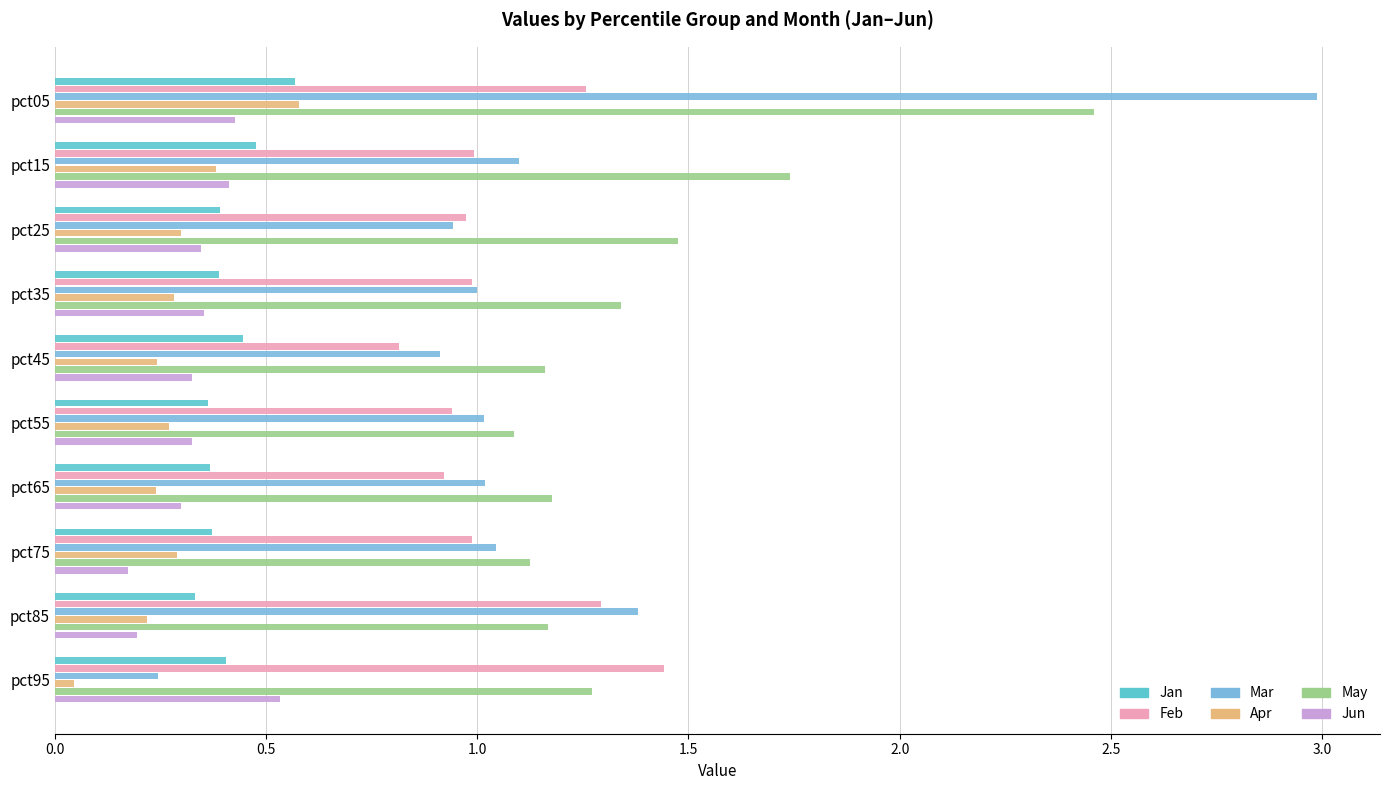

What is the maximum value for Jun?

0.5